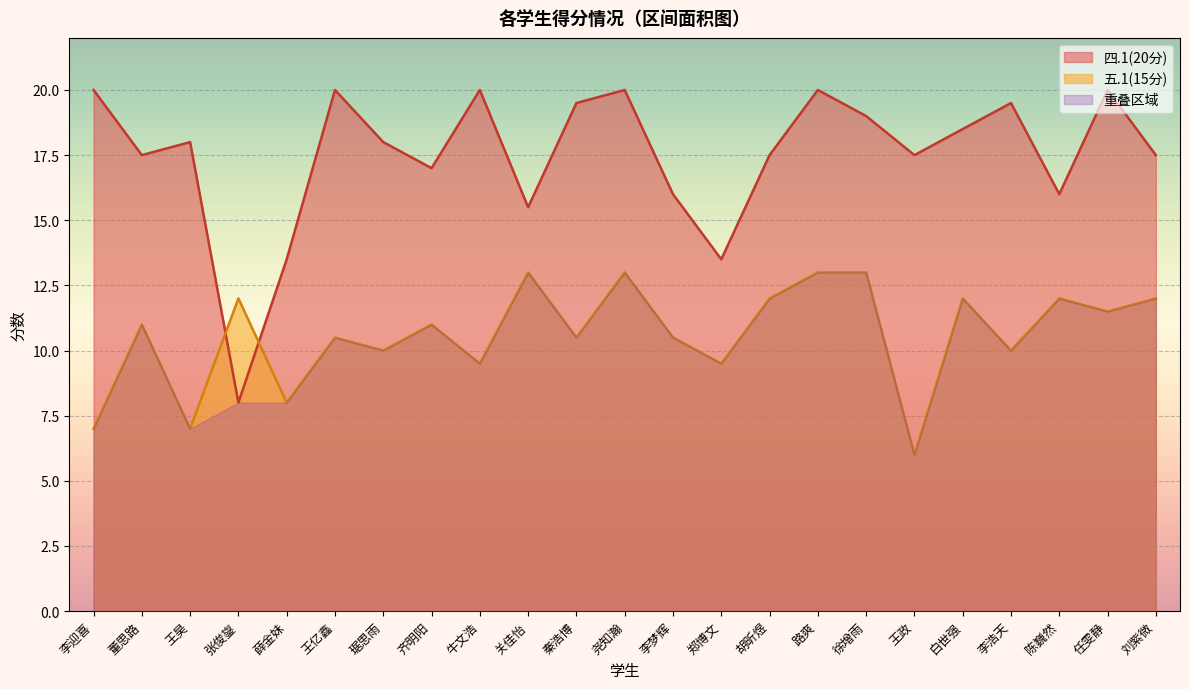

The value of 五.1(15分) at 王亿鑫 is 4.3. True or false?

False